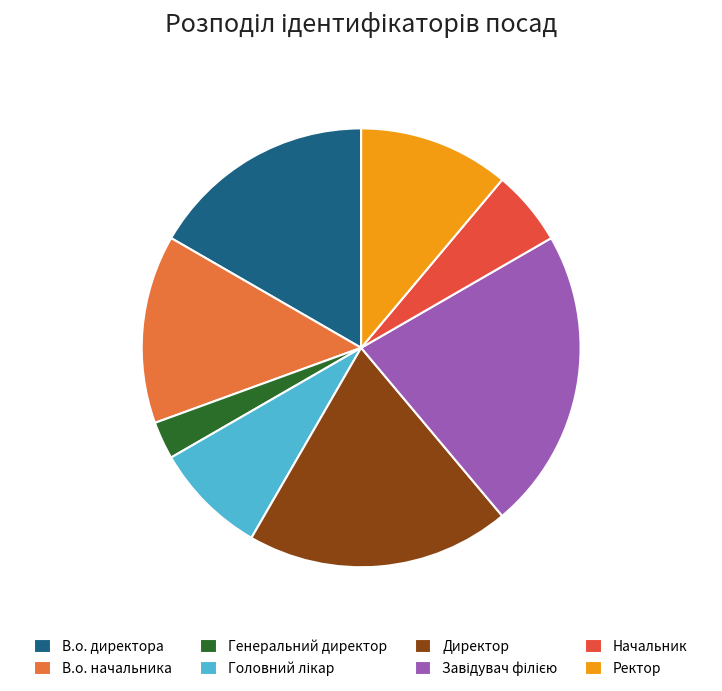

Does Ректор account for over 50% of the chart?

No